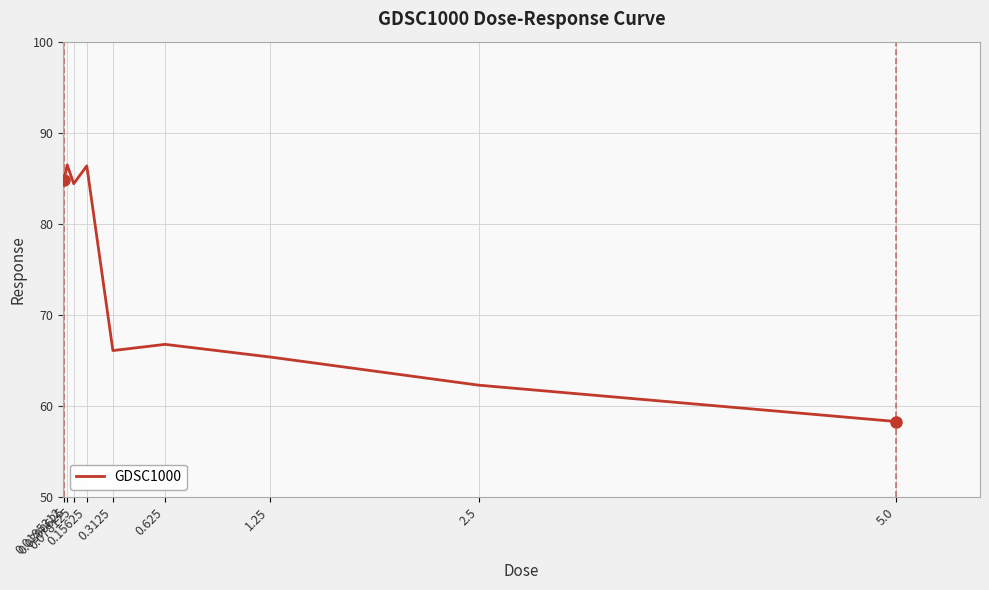

How many distinct data groups are displayed?

1